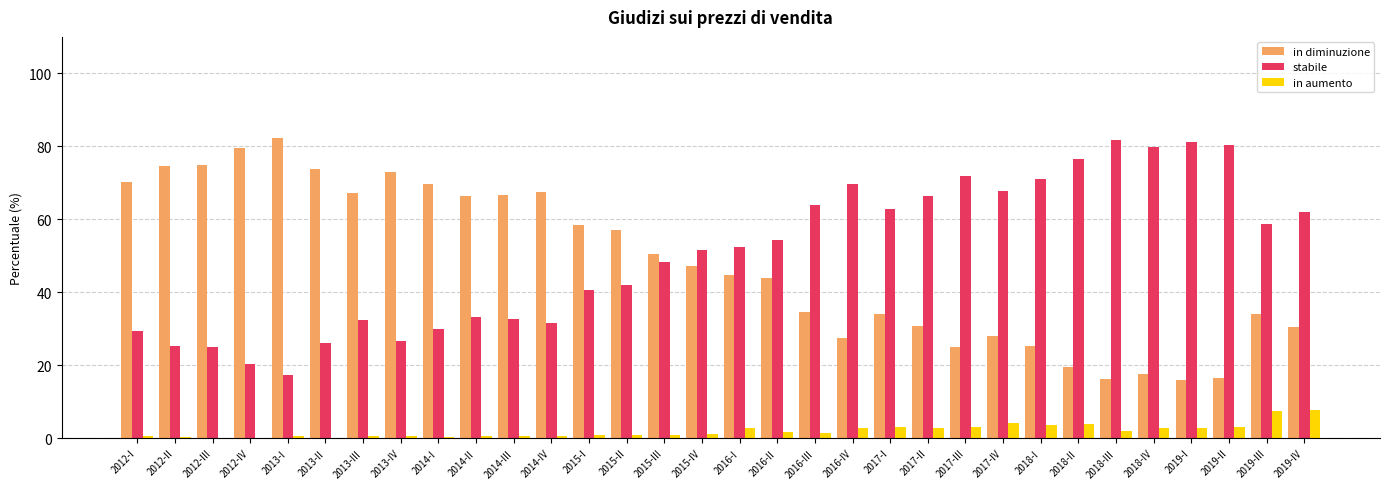

What is the total value across all series at 2019-IV?

100.0